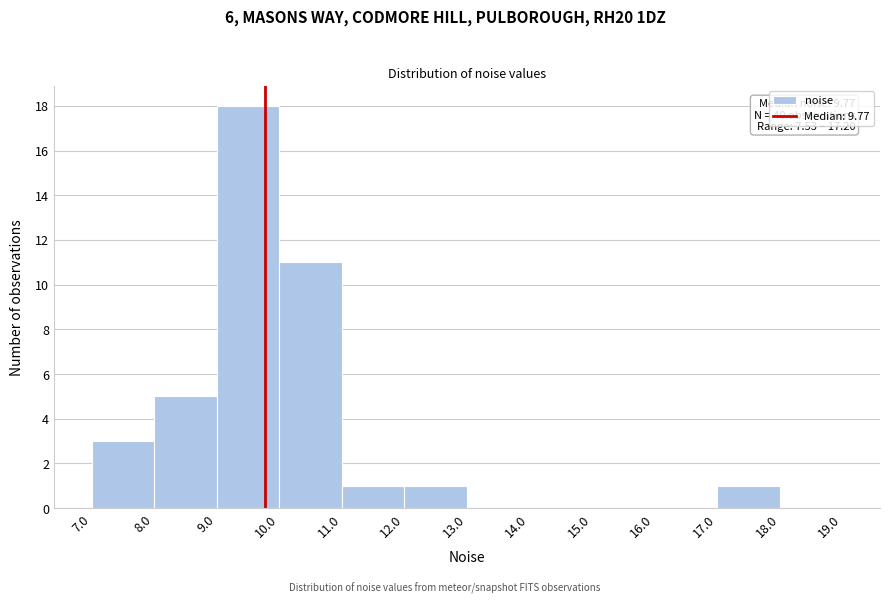

Which range on the x-axis has the tallest bar?

9.0 to 10.0